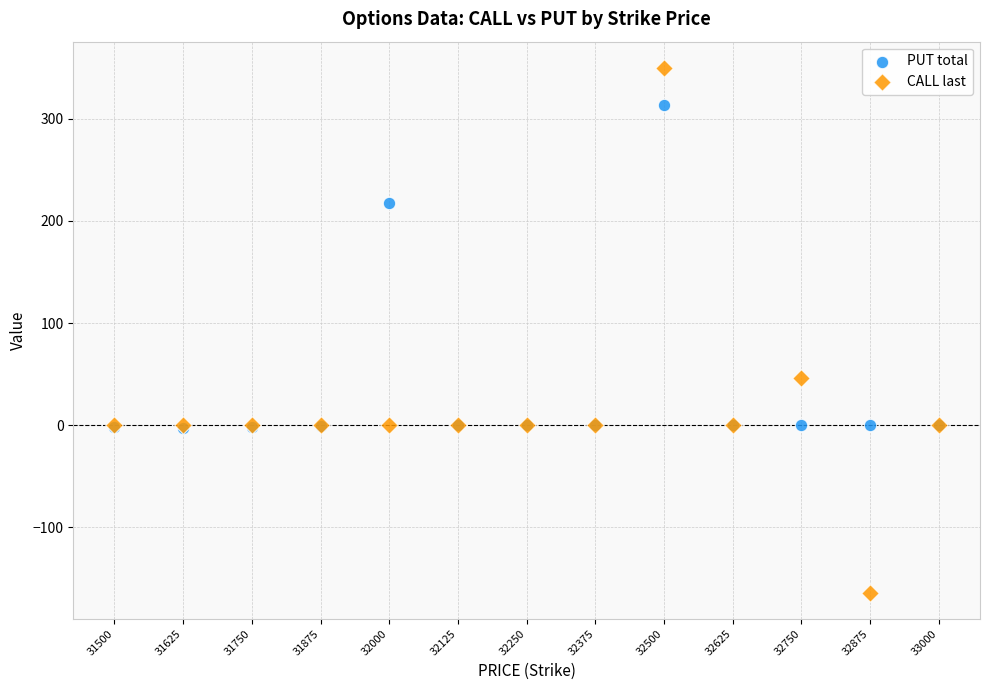

In the PUT total series, what Y value is closest to 155?

218